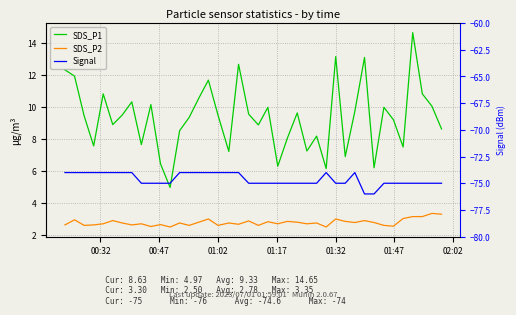

What is the sum of all Signal values?

-2985.0